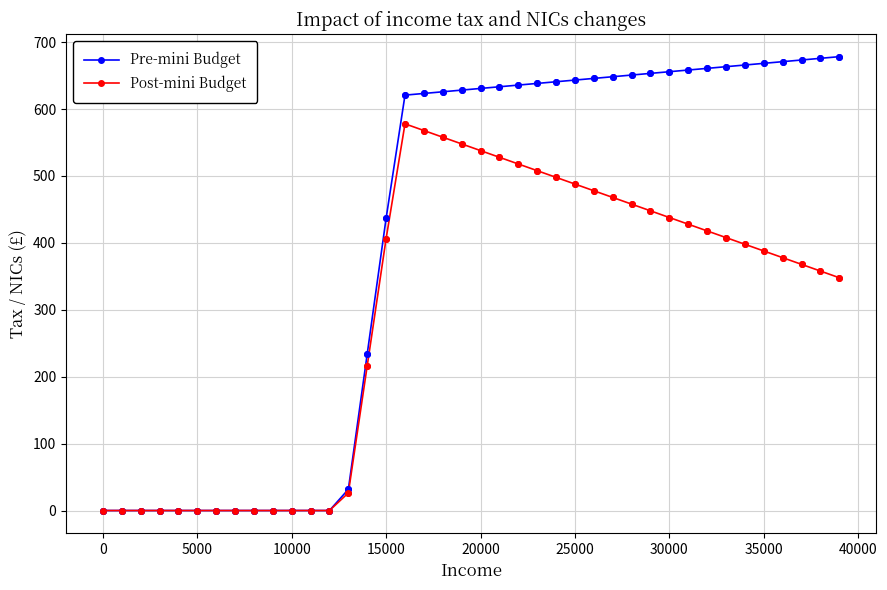

Which series has the largest total across all categories?

Pre-mini Budget